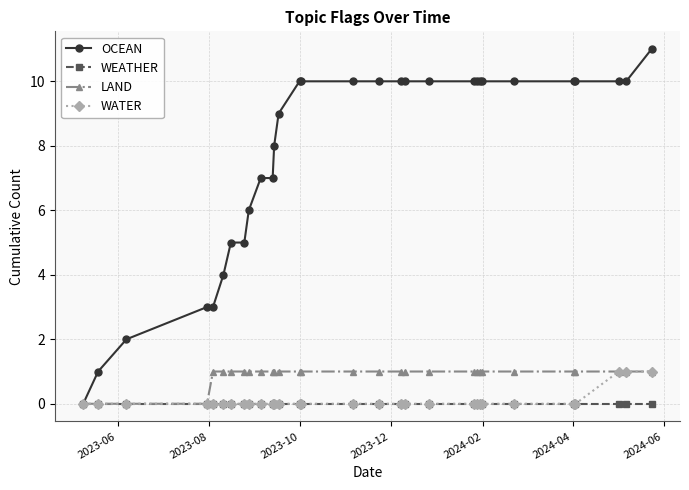

Which series has the widest spread of values?

OCEAN